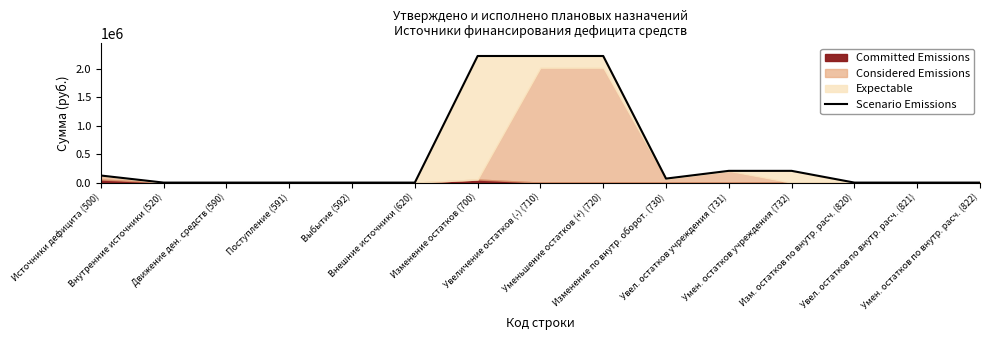

What is the average value?

486273.6